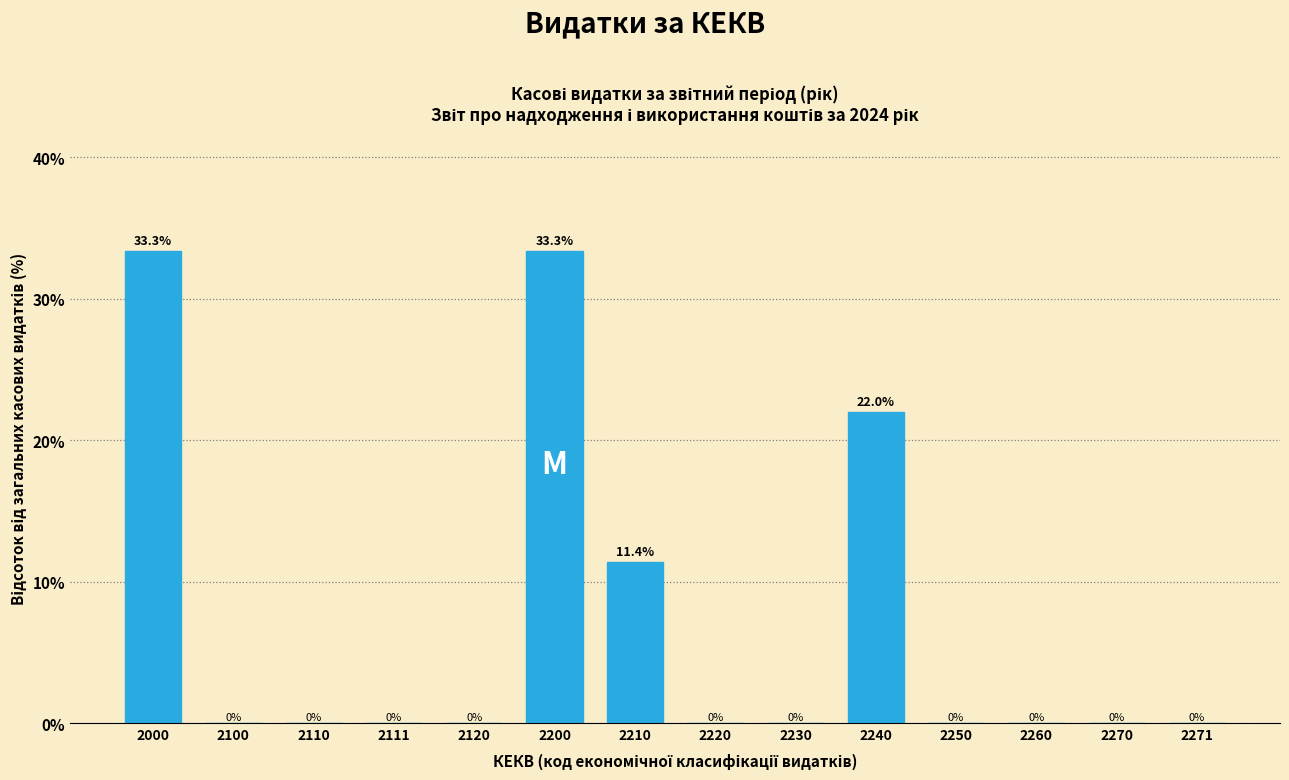

Reading left to right, transcribe all the data shown in this chart.

2000=33.3	2100=0.0	2110=0.0	2111=0.0	2120=0.0	2200=33.3	2210=11.4	2220=0.0	2230=0.0	2240=22.0	2250=0.0	2260=0.0	2270=0.0	2271=0.0